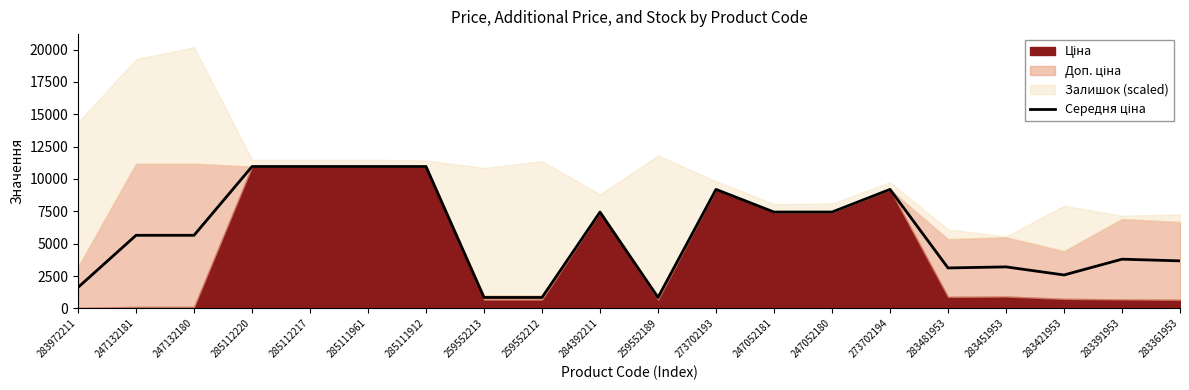

How many data points are less than 5646?

9